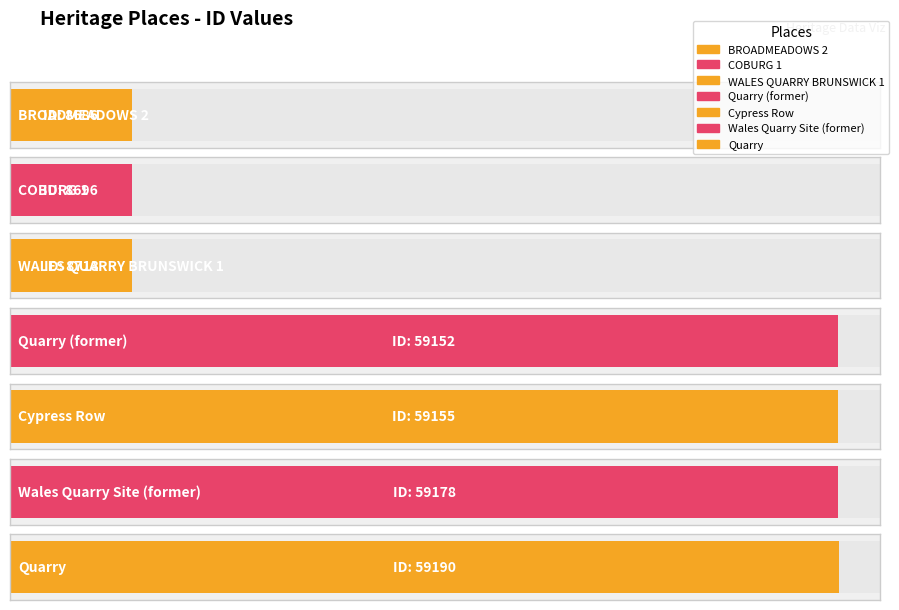

How many data points are less than 59152?

3